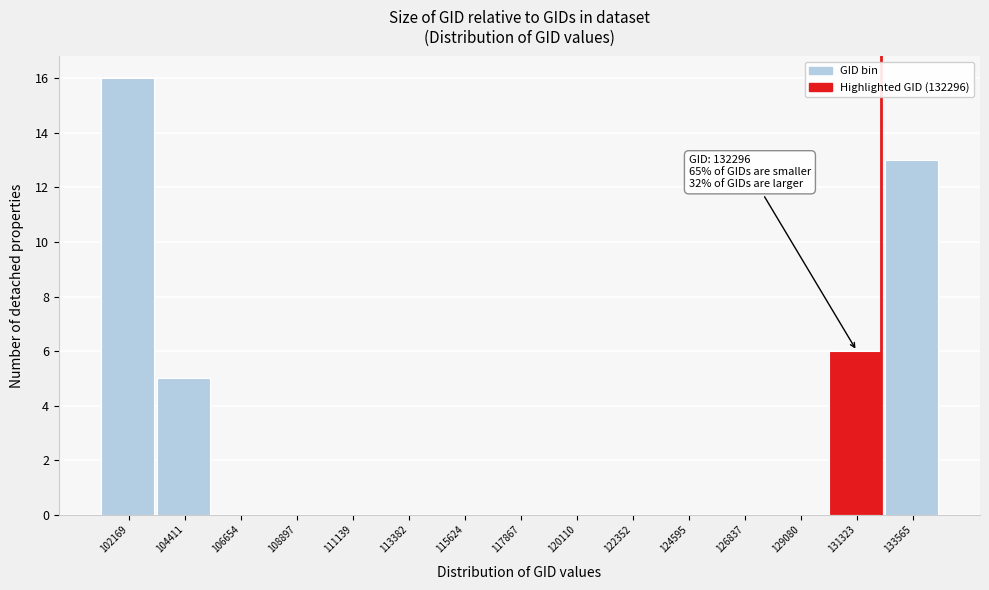

Which range on the x-axis has the tallest bar?

101000 to 103500